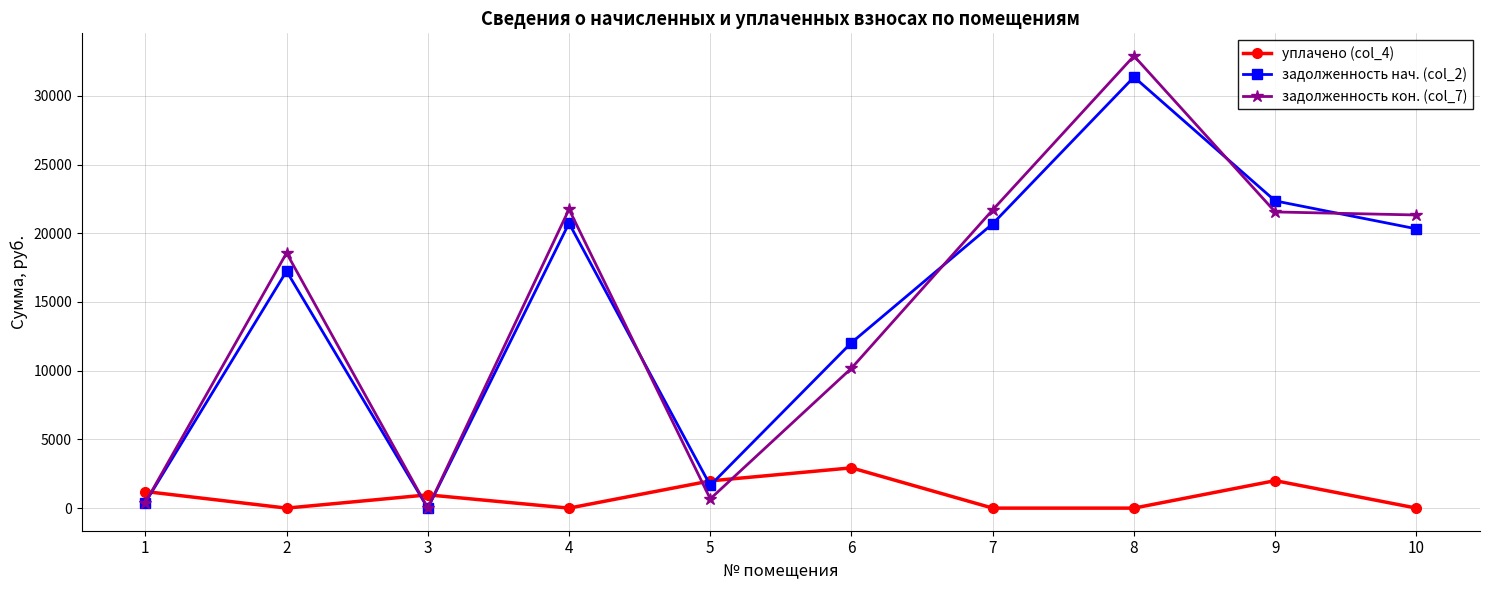

Which series ends up on top after the final intersection of задолженность нач. (col_2) and уплачено (col_4)?

задолженность нач. (col_2)